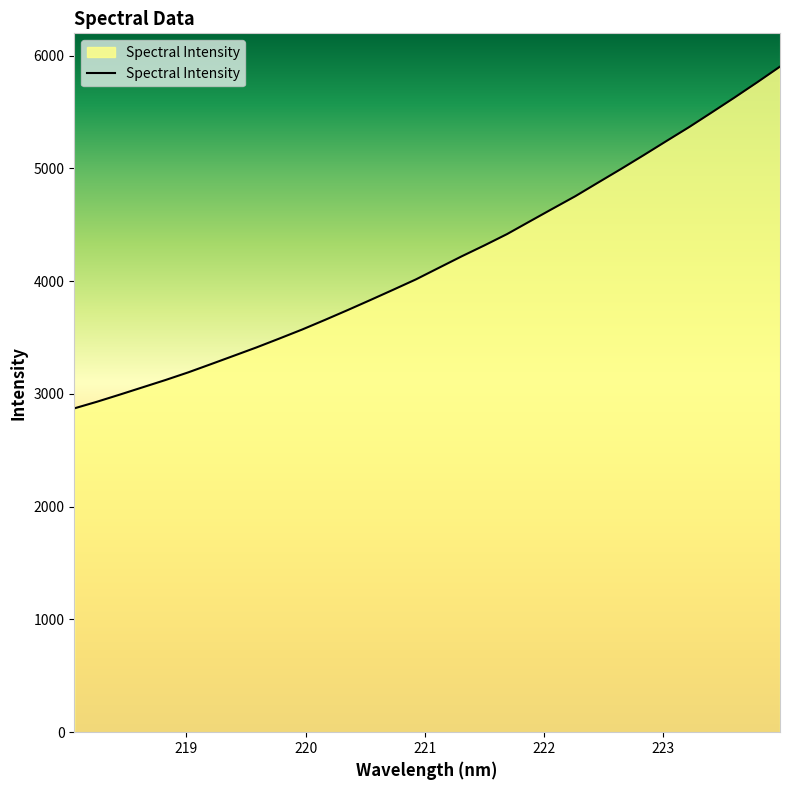

What is the greatest value displayed?

5902.3